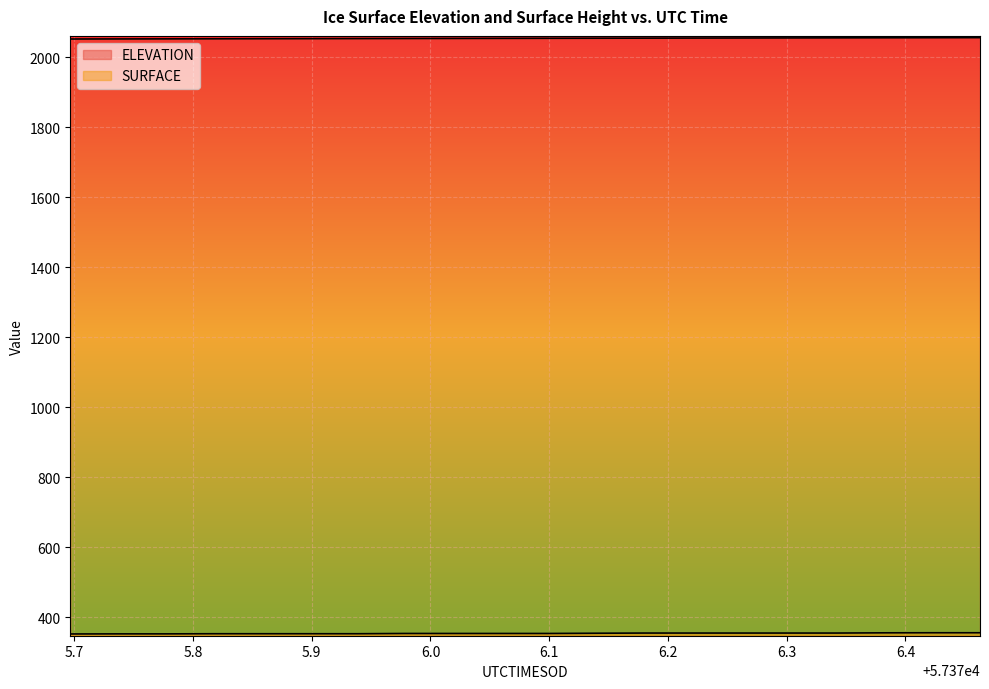

At which label does ELEVATION reach its minimum?

57375.6967